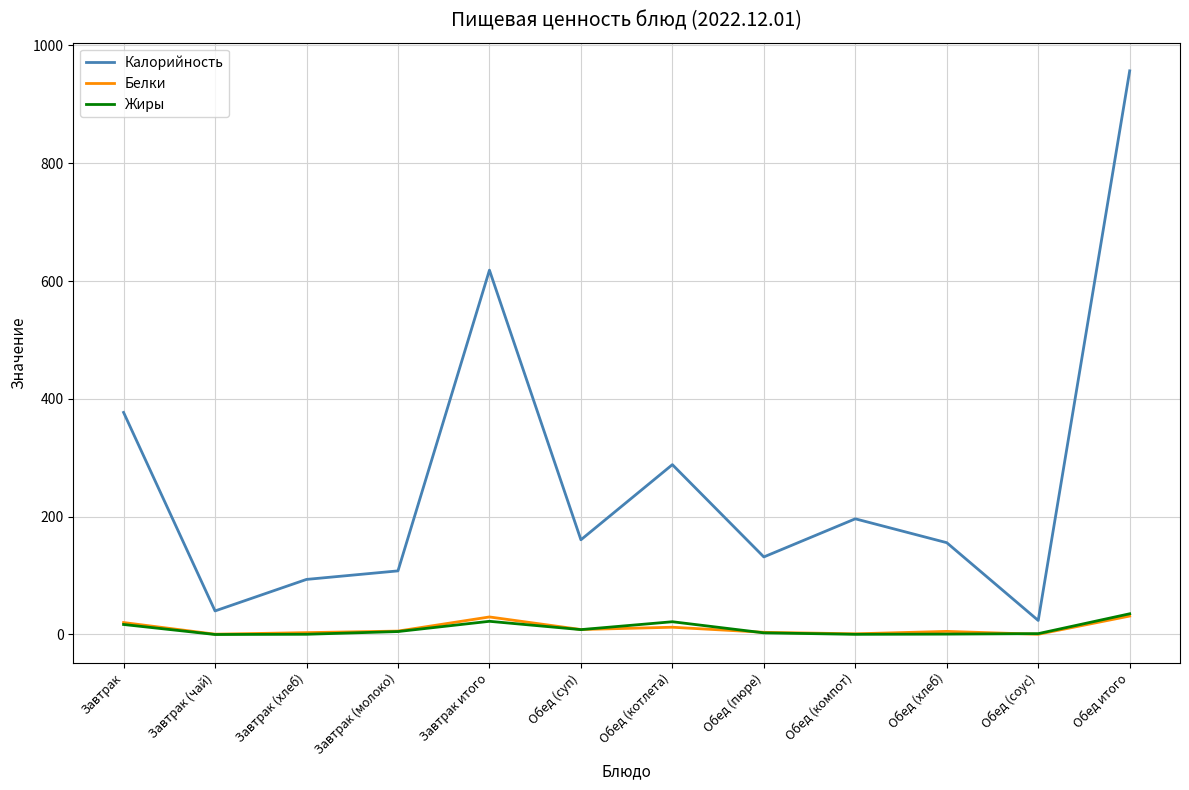

True or false: Калорийность has a value of 98.9 at Обед (суп).

False